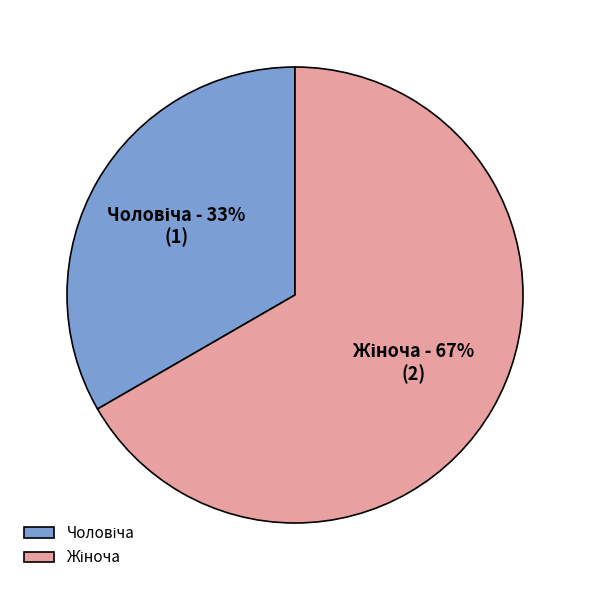

How many slices are in this pie chart?

2